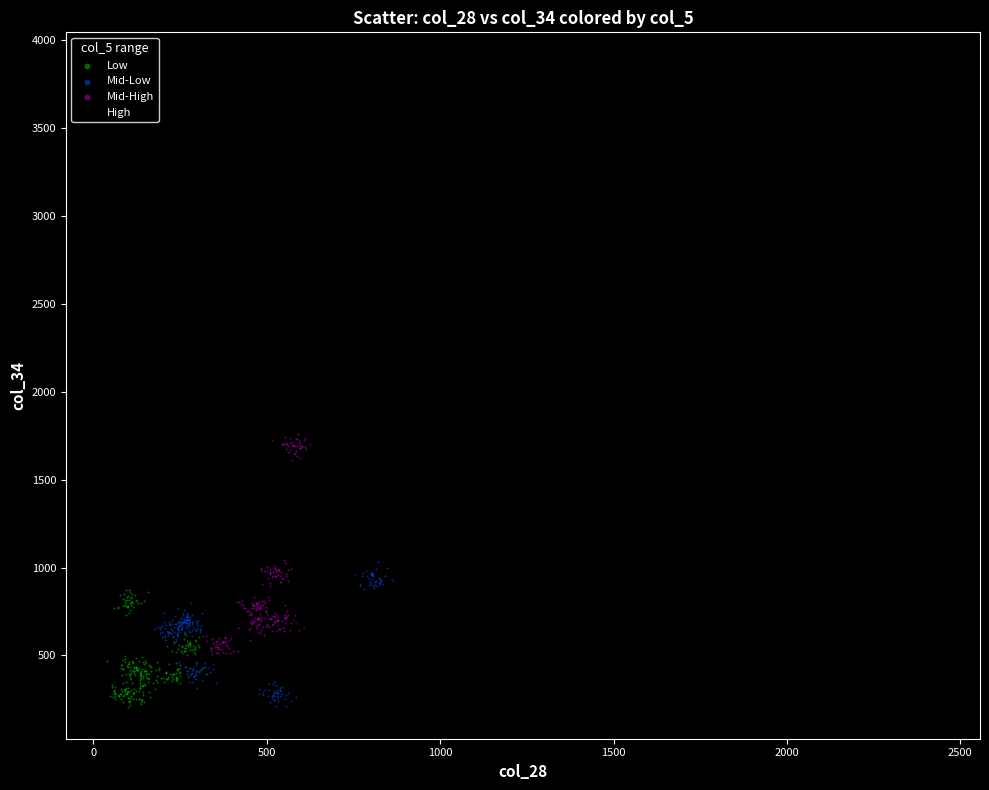

Which series has the widest spread of Y values?

High